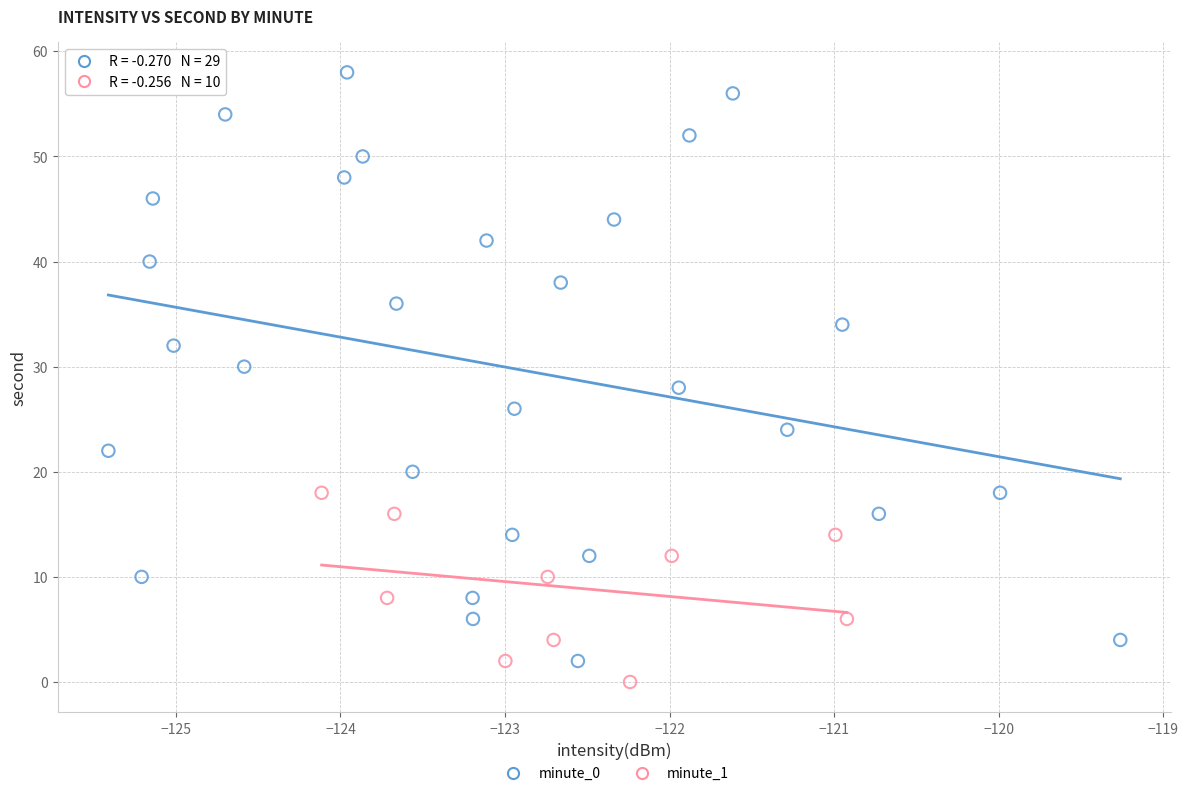

Which series reaches the maximum Y coordinate?

minute_0